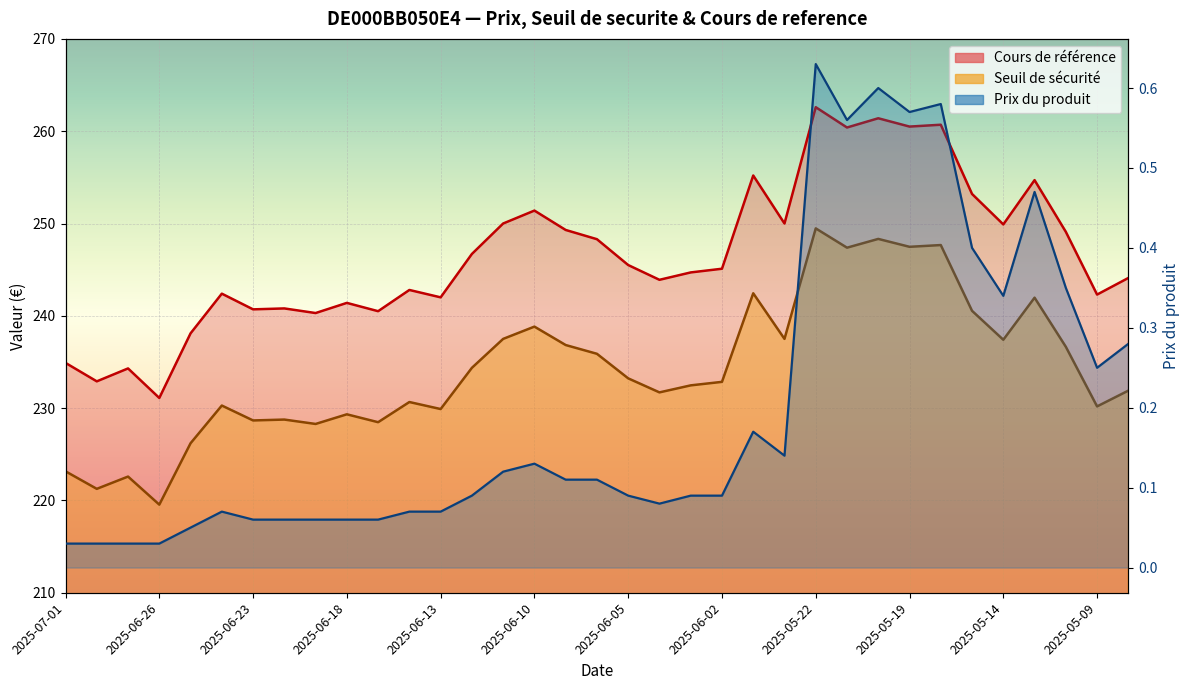

What is the greatest value displayed?

262.6